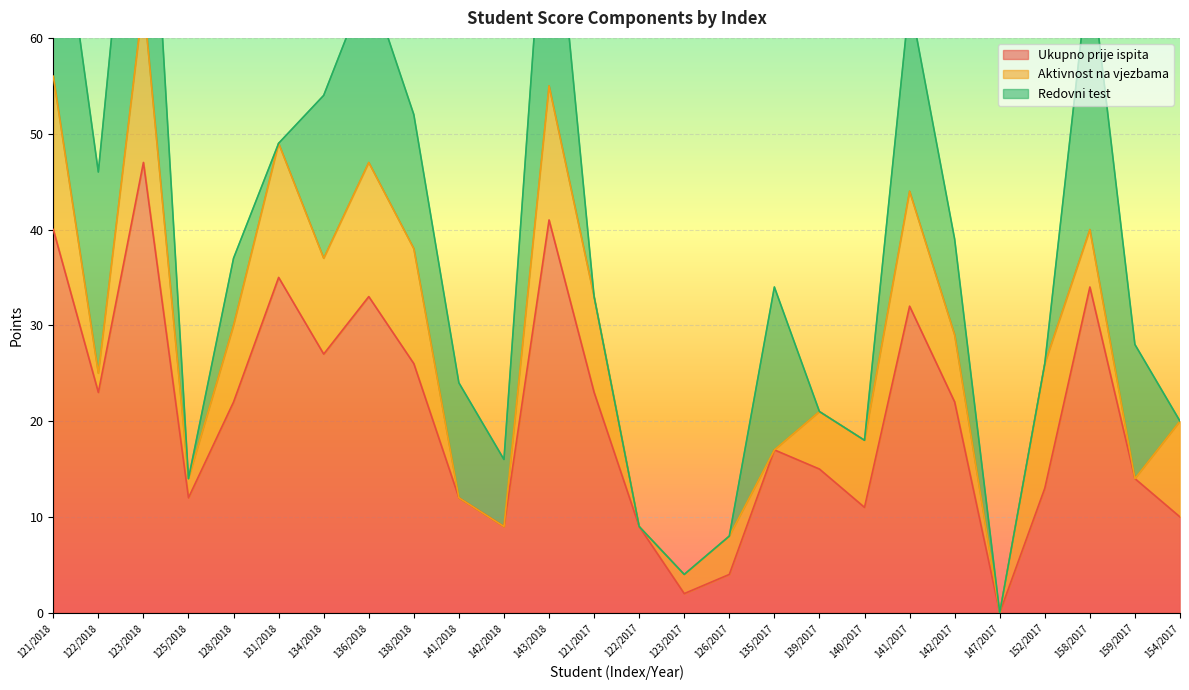

At which label does Ukupno prije ispita first exceed 22?

121/2018